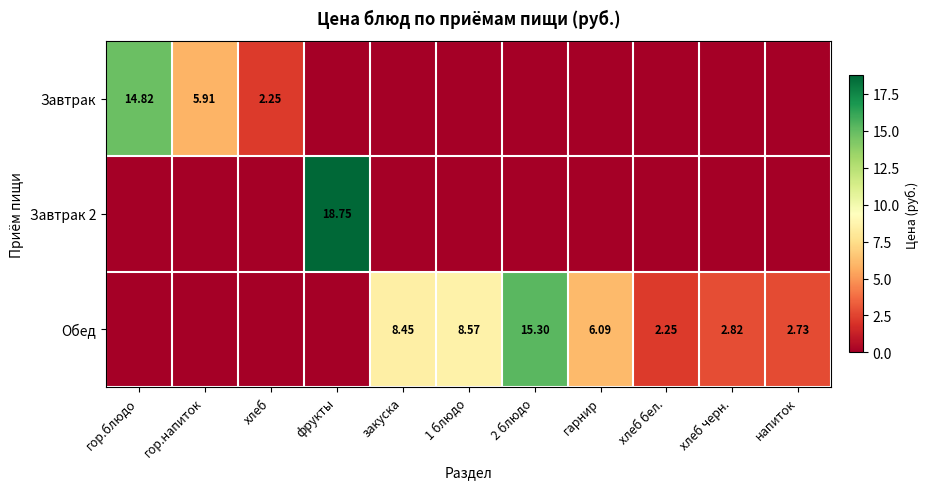

True or false: Завтрак has a value of 26.0 at гор.блюдо.

False